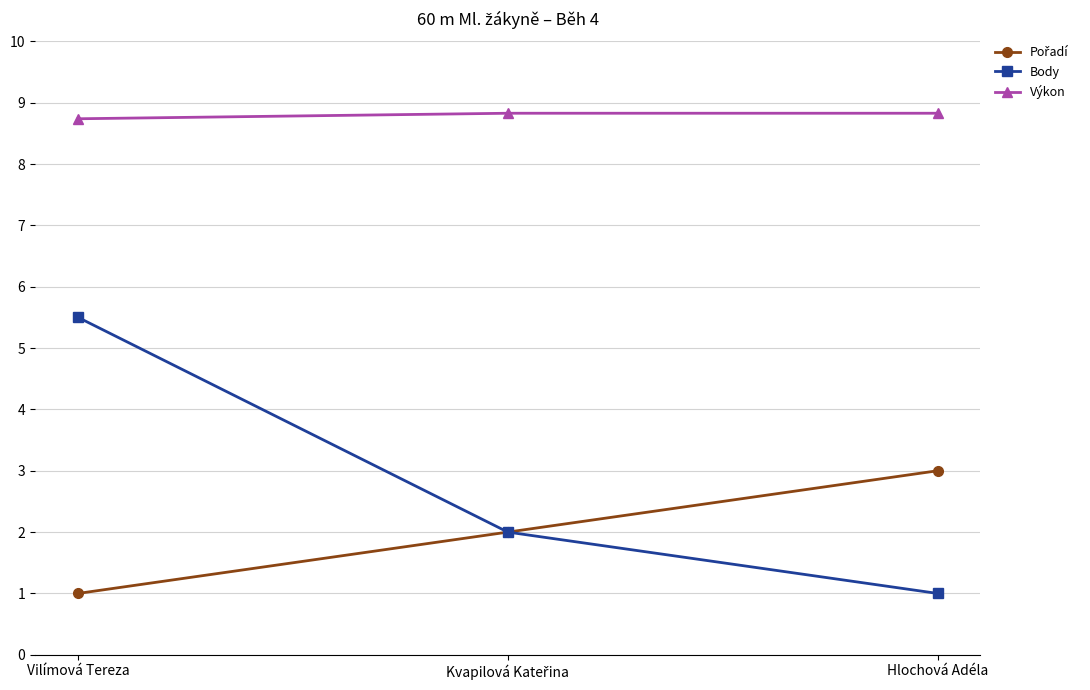

What position from the right is Vilímová Tereza?

3